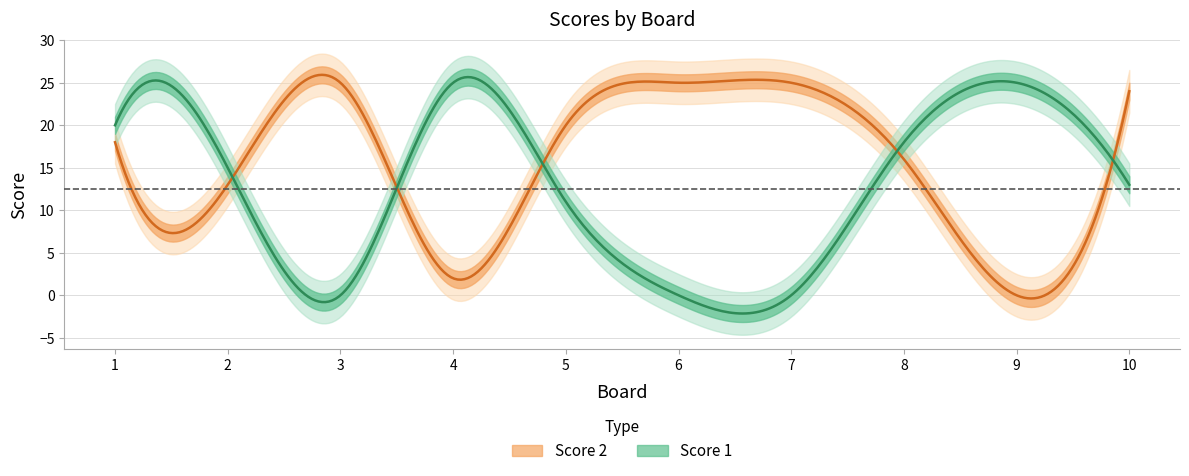

Reading left to right, transcribe all the data shown in this chart.

Score 1: 20	15	0	25	11	0	0	18	25	13
Score 2: 18	13	25	2	20	25	25	16	0	24